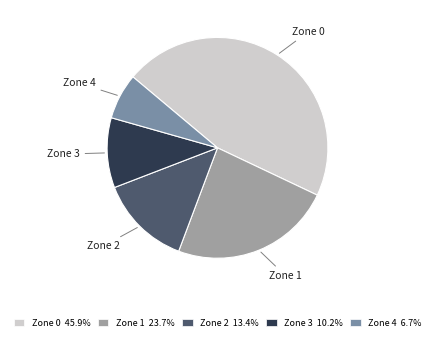

Rank the categories by value from highest to lowest.

Zone 0, Zone 1, Zone 2, Zone 3, Zone 4